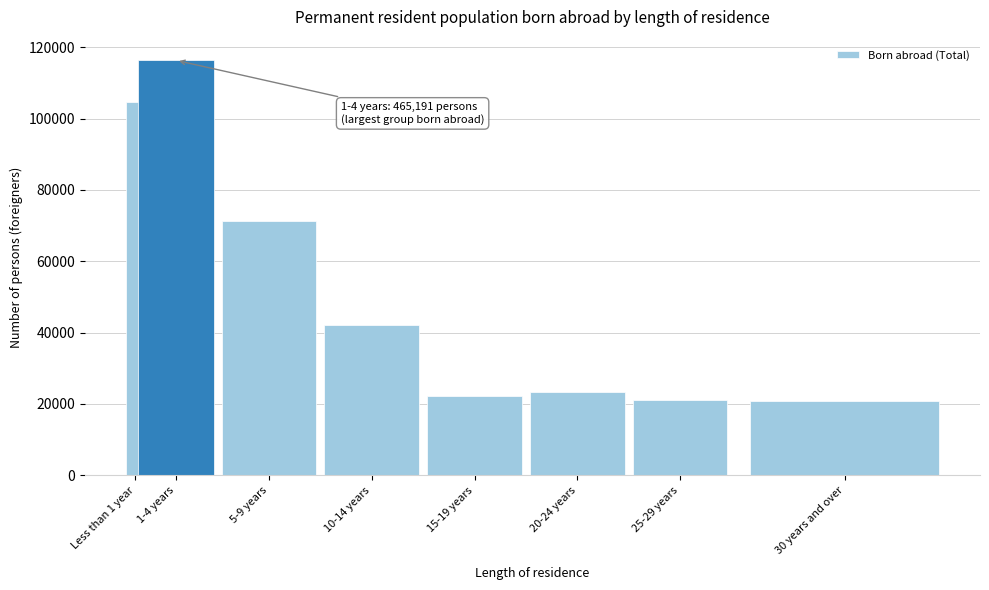

What is the sum of the values at 25-29 years and 30 years and over?

41778.6